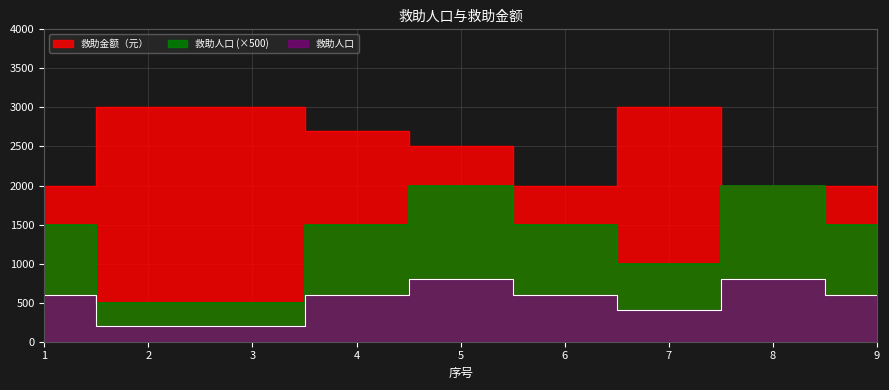

At which category does 救助金额（元） reach its first local valley?

6